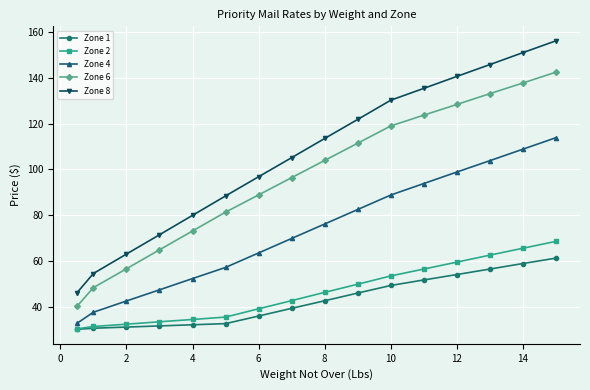

Is this an area chart (filled region under the line)?

No